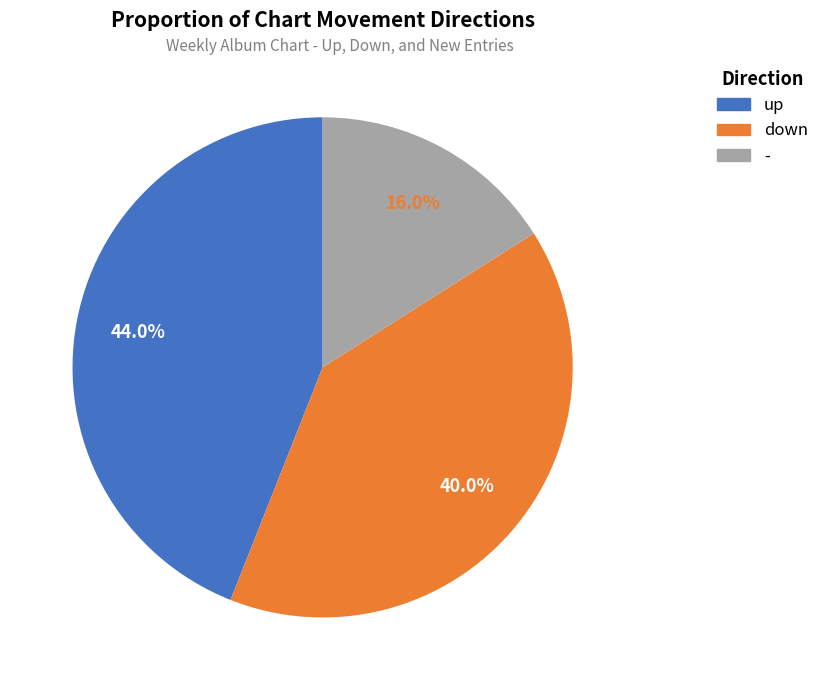

True or false: - accounts for 4% of the total.

False